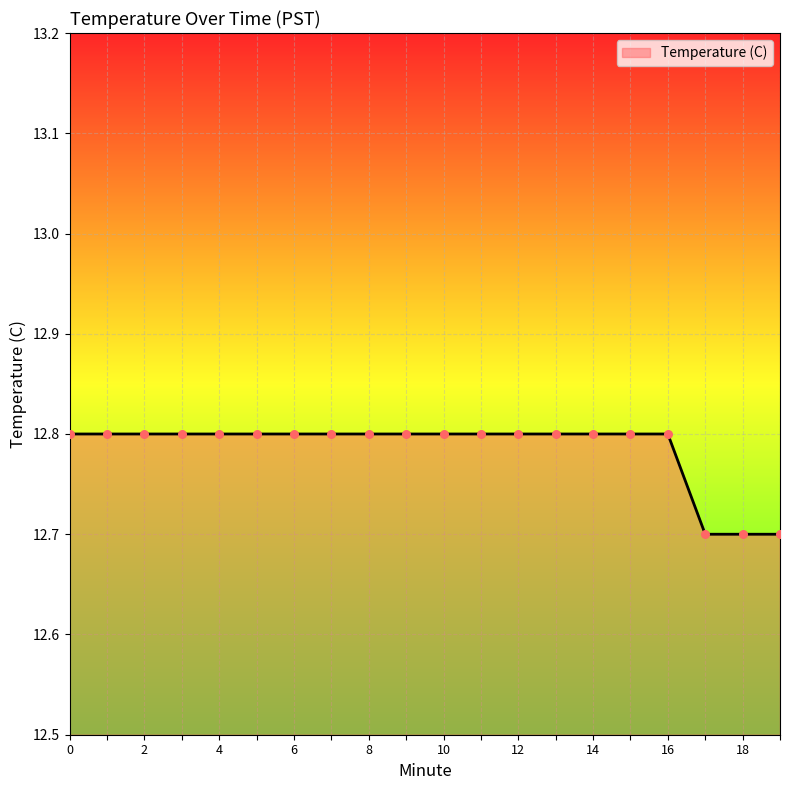

What is the smallest value displayed?

12.7